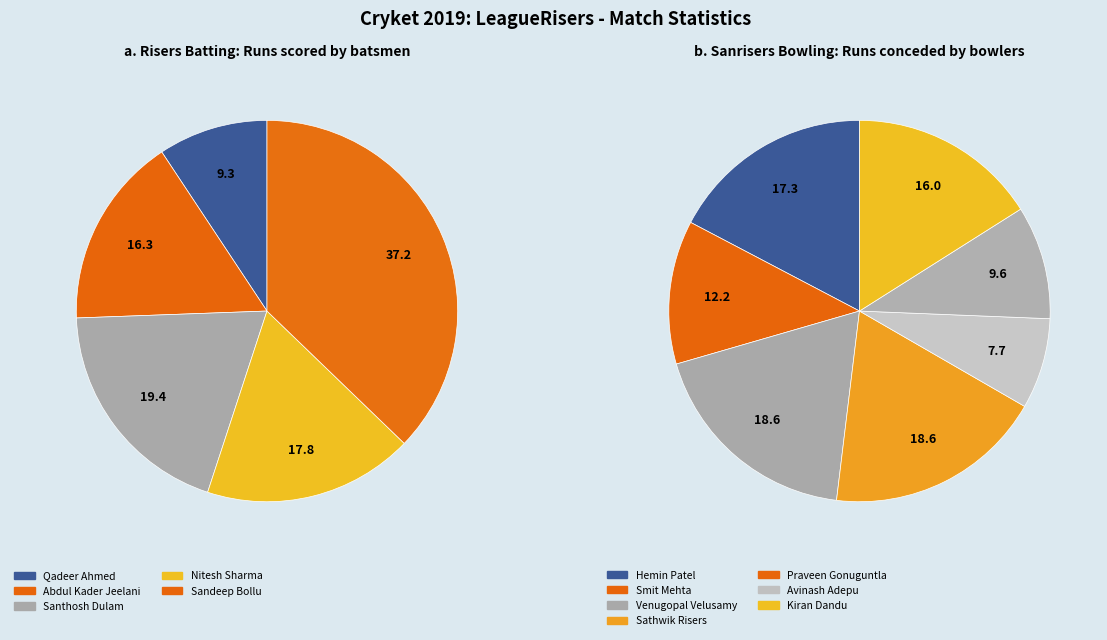

Does Charan Teja account for over 50% of the chart?

No